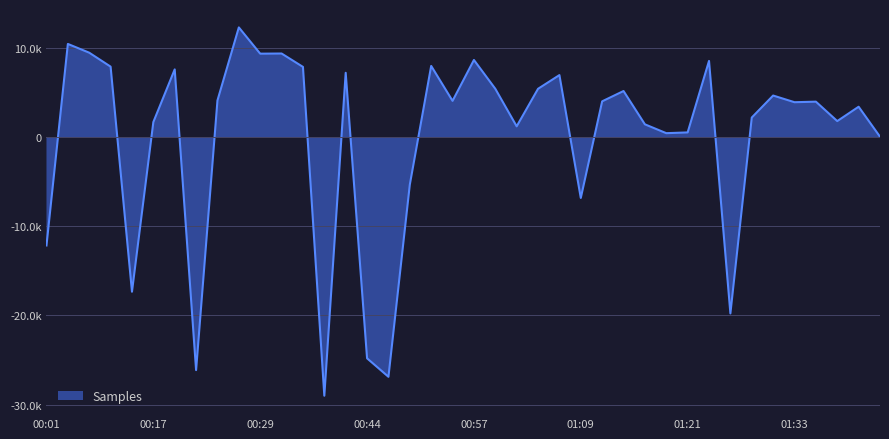

Which has a higher value, 00:57 or 00:01?

00:57